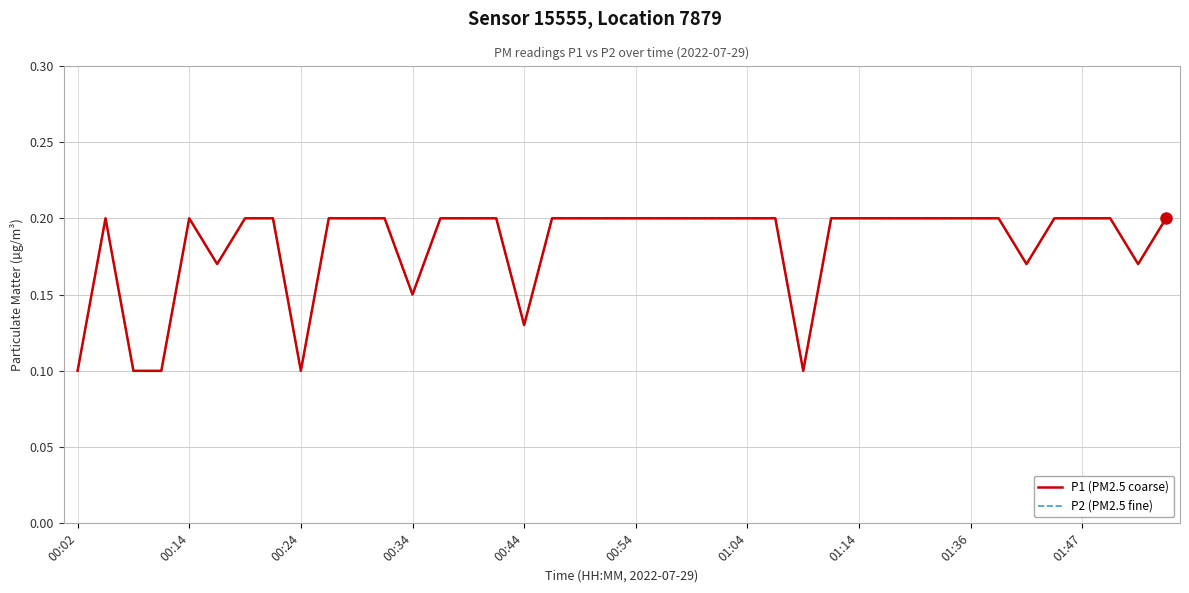

Which category has the highest value in the P2 (PM2.5 fine) series?

00:14